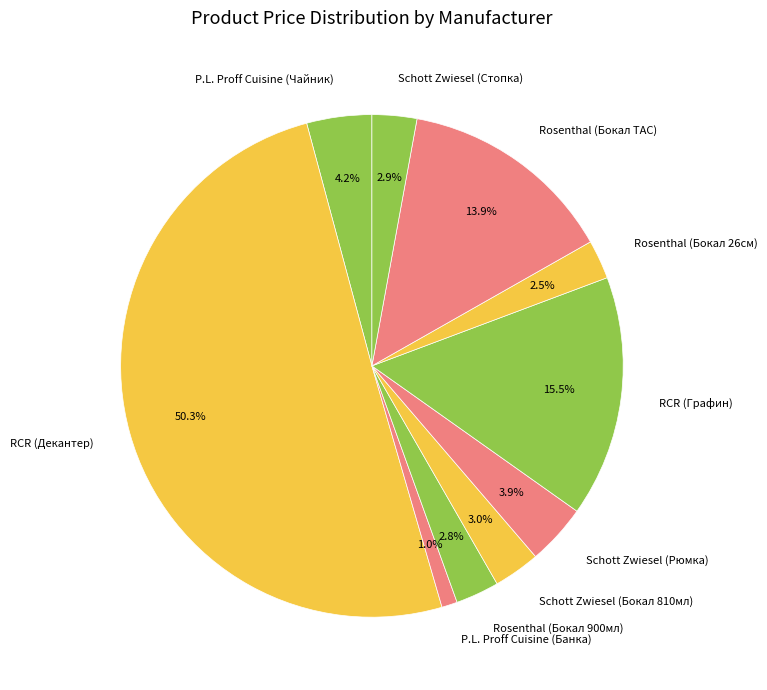

Which slice represents more than half of the pie?

RCR (Декантер)